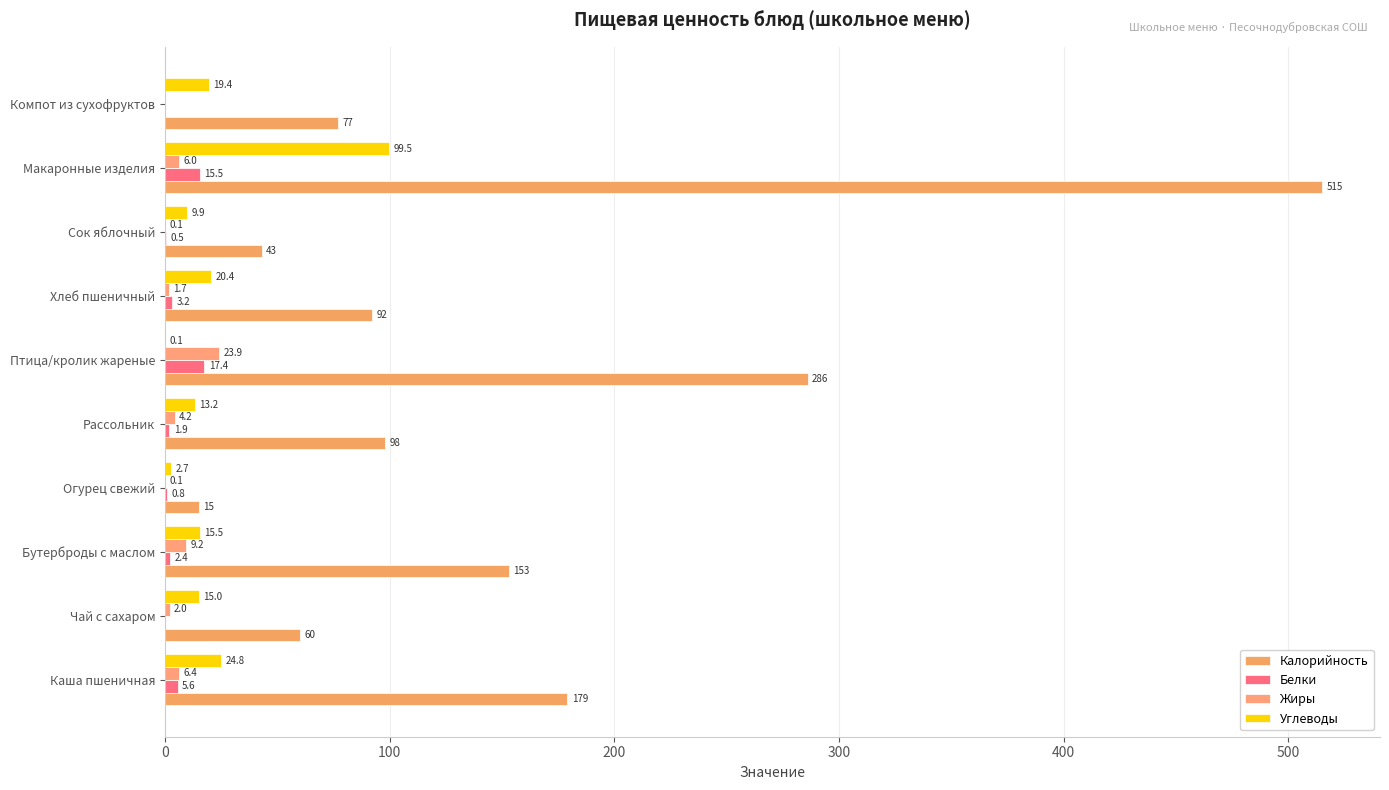

How many data points in Белки are above 2?

5